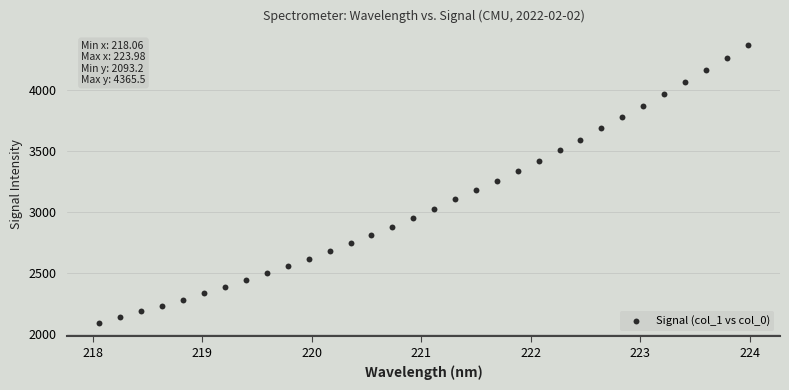

What is the range of Y values (max minus min)?

2272.3